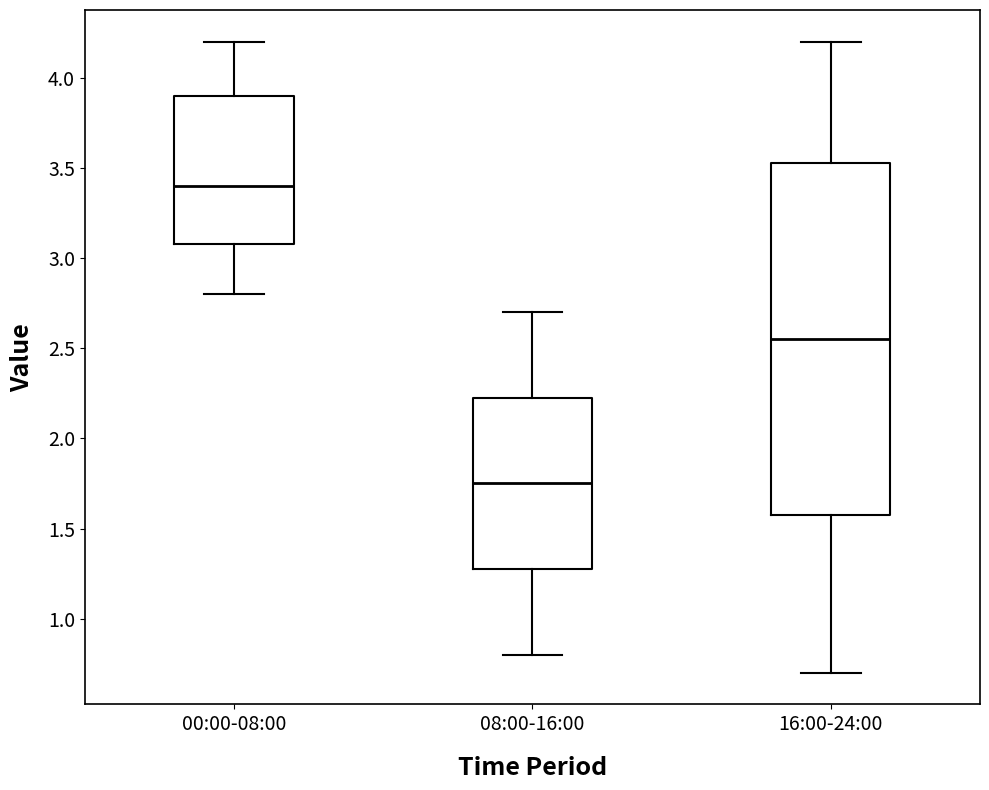

Reading left to right, transcribe this box plot: for each box, give where its median line is, the range the box spans, and where its two whiskers end, as read against the y-axis. The values are not printed on the chart, so give them approximately, as read against the axis.

00:00-08:00: median 3.40, box 3.10 to 3.90, whiskers 2.80 to 4.20
08:00-16:00: median 1.75, box 1.30 to 2.25, whiskers 0.80 to 2.70
16:00-24:00: median 2.55, box 1.60 to 3.55, whiskers 0.70 to 4.20